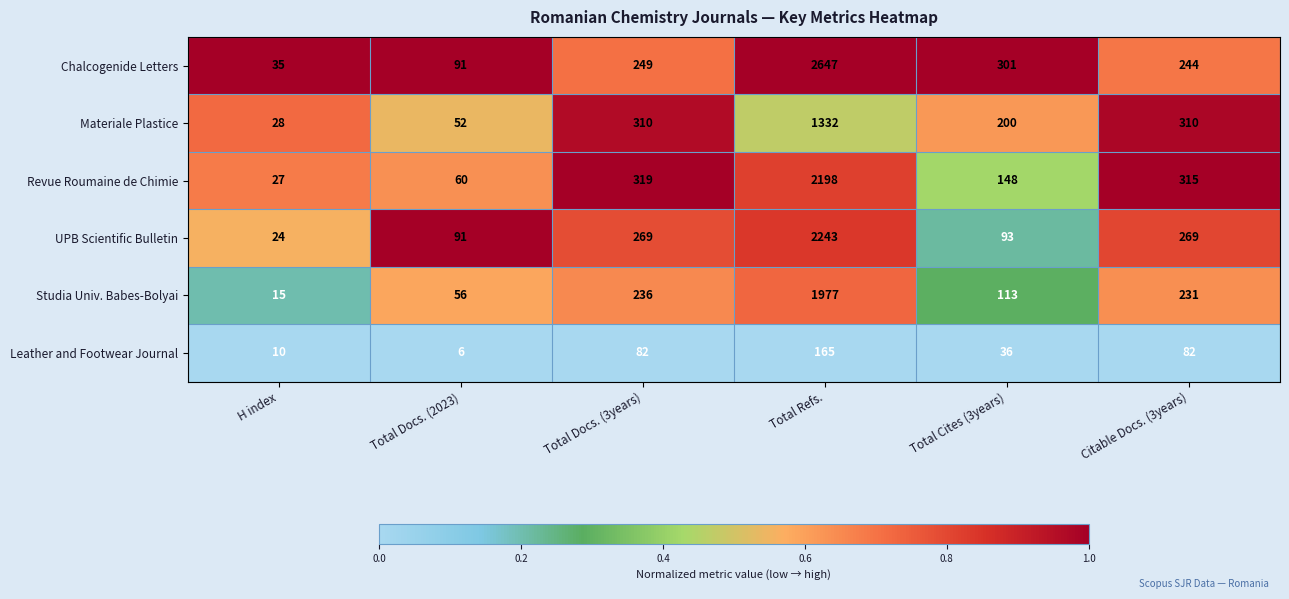

Is it true that UPB Scientific Bulletin equals 24 at H index?

True